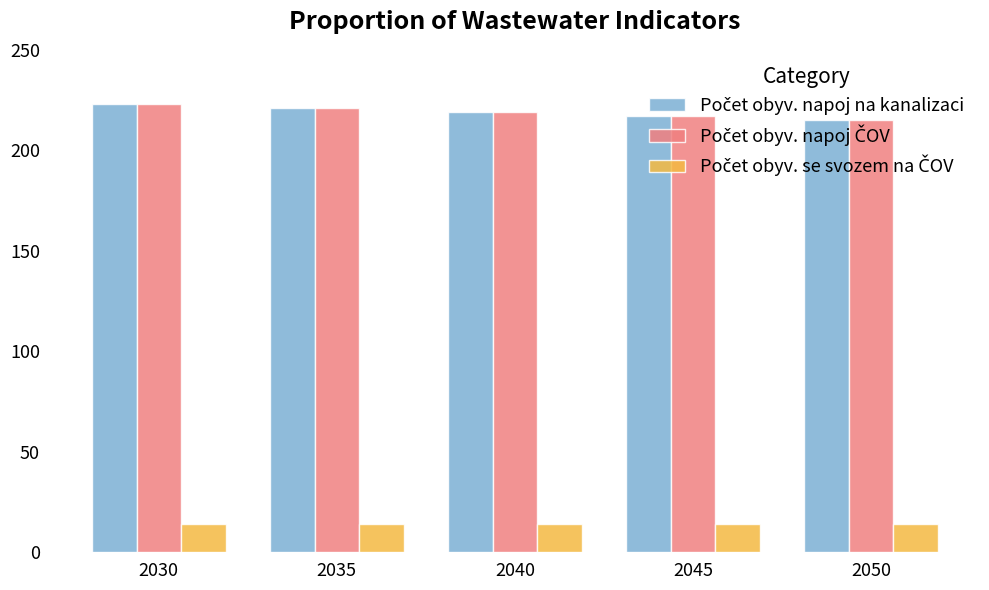

What is the spread (max minus min) of values at 2050?

201